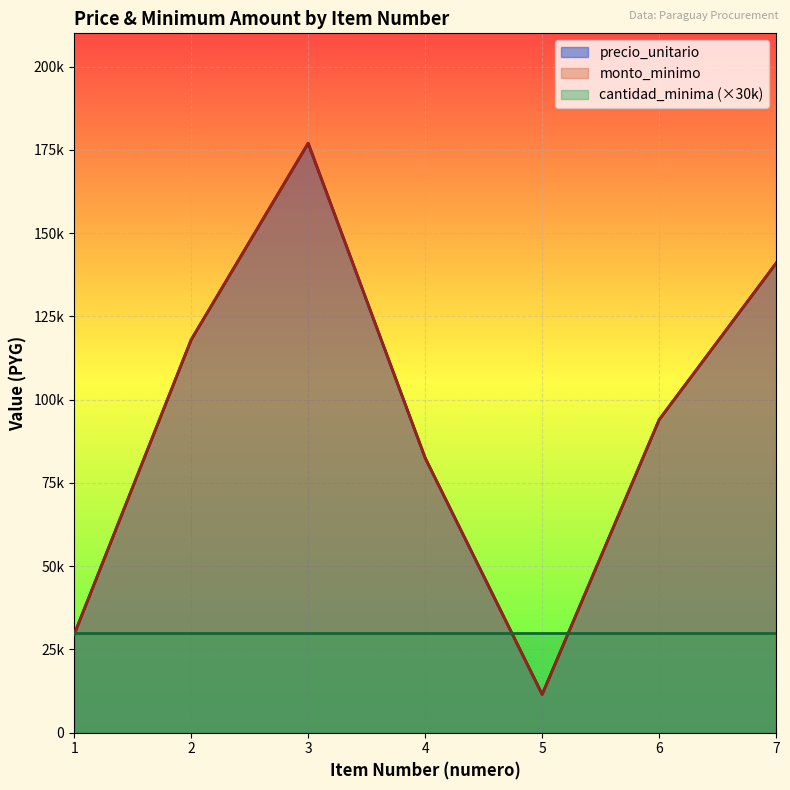

What is the sum of the monto_minimo values at 1 and 2?

147500